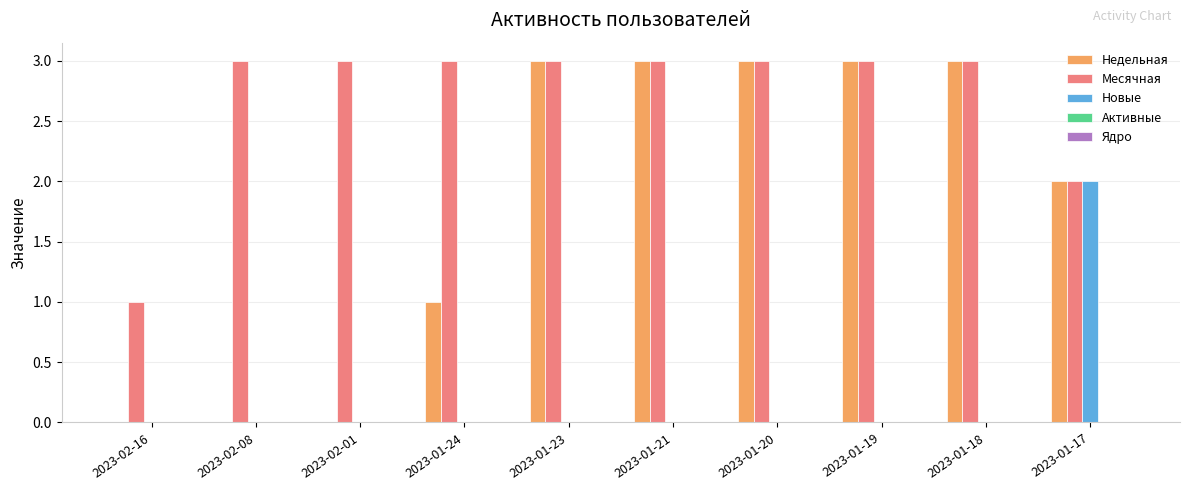

What is the sum of all Месячная values?

27